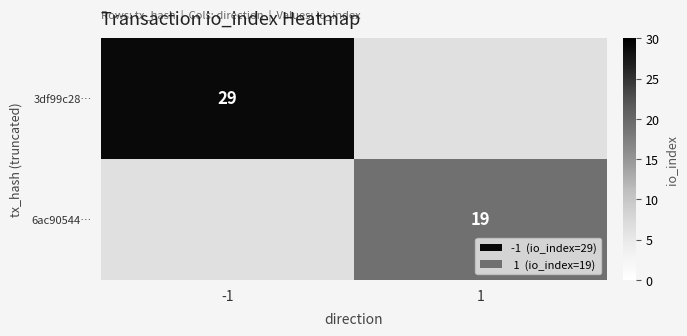

The value of 6ac90544… at 1 is 9.5. True or false?

False